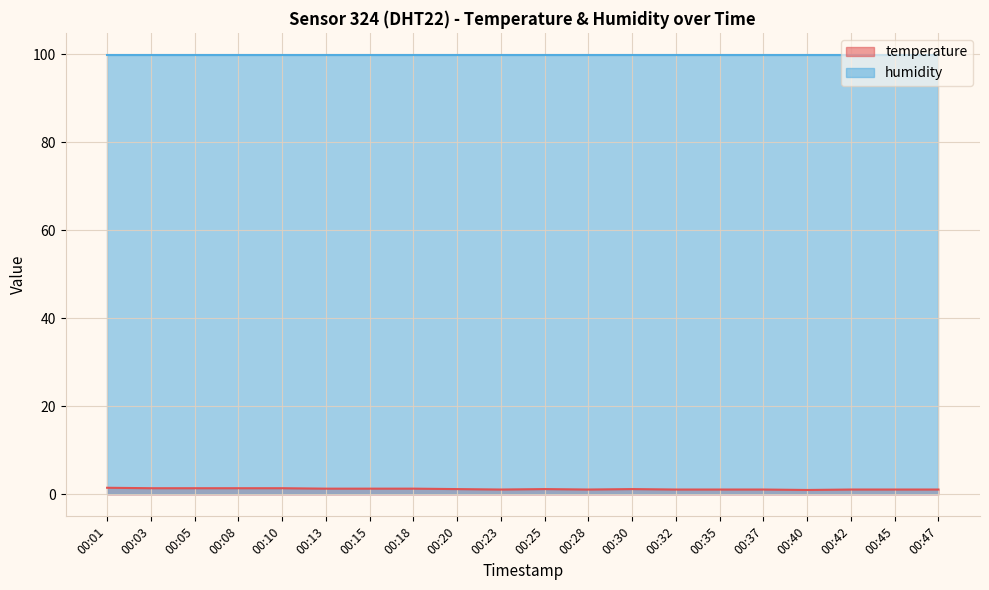

The temperature series shows 1.1 at 00:28. True or false?

True